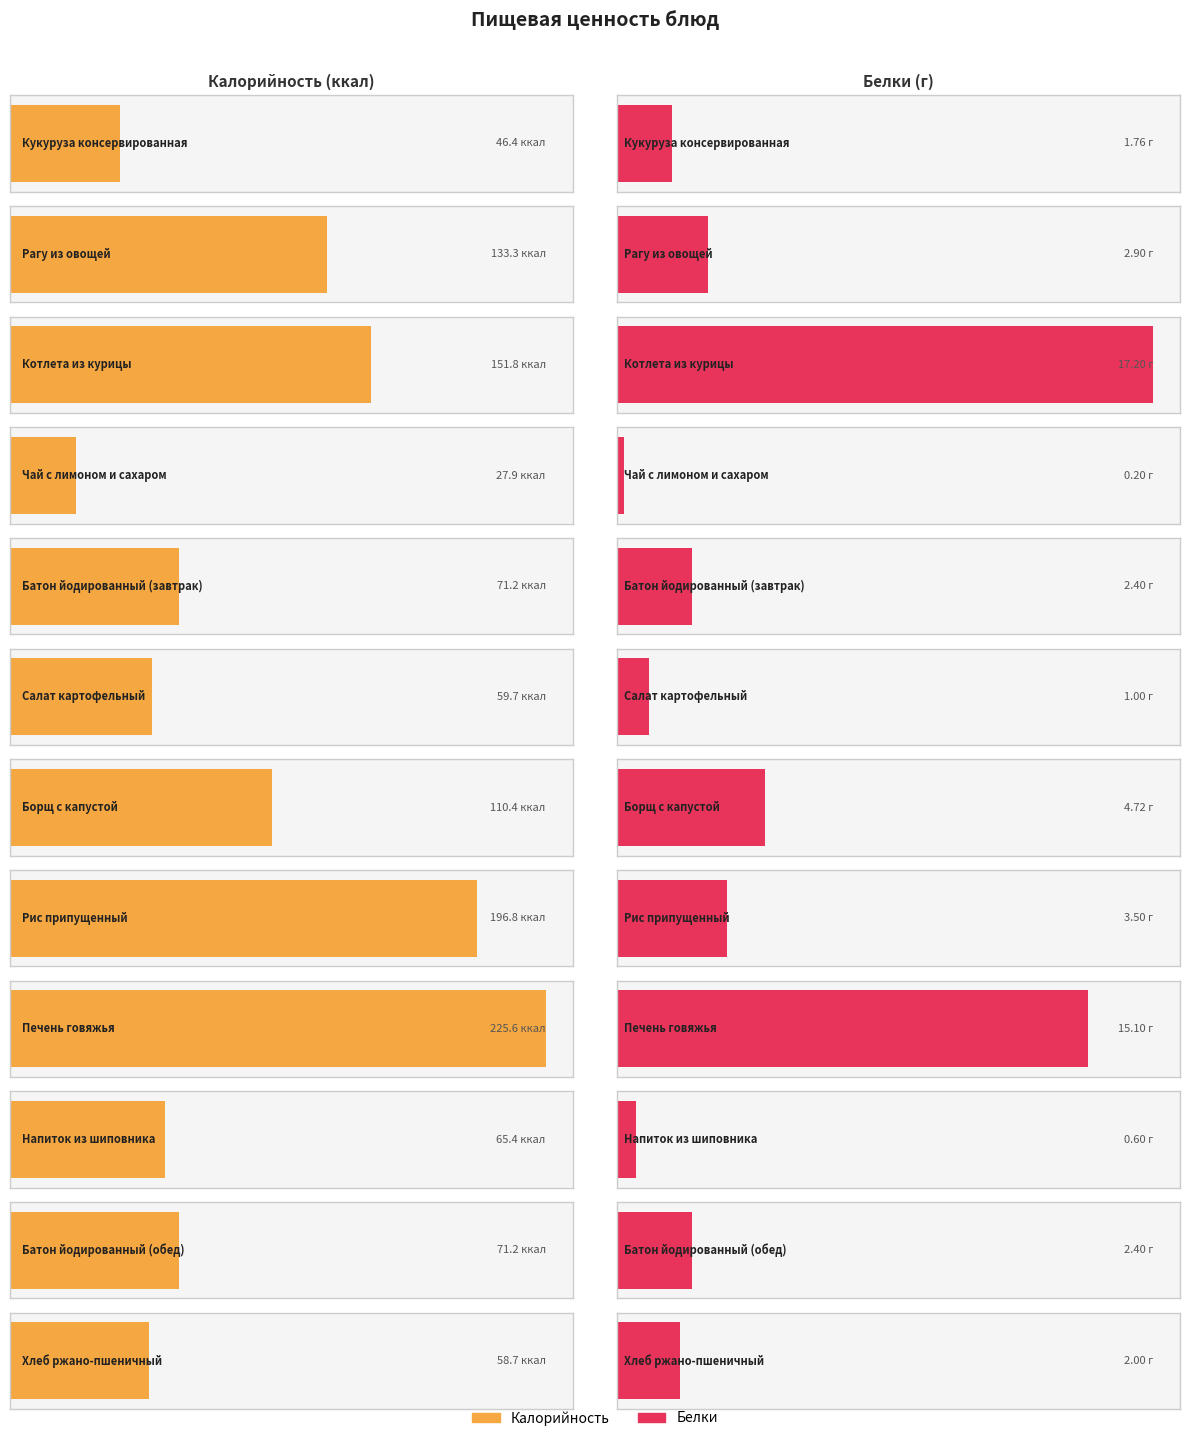

How many series are shown in this chart?

2